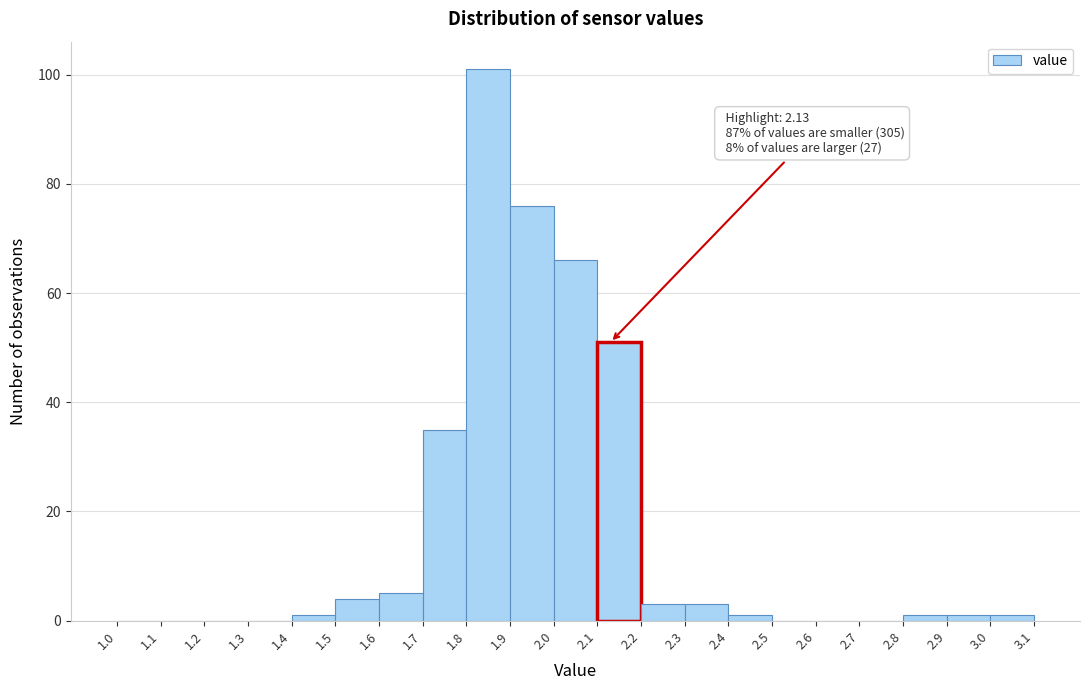

Over which range of the x-axis is the bar tallest?

1.8 to 1.9